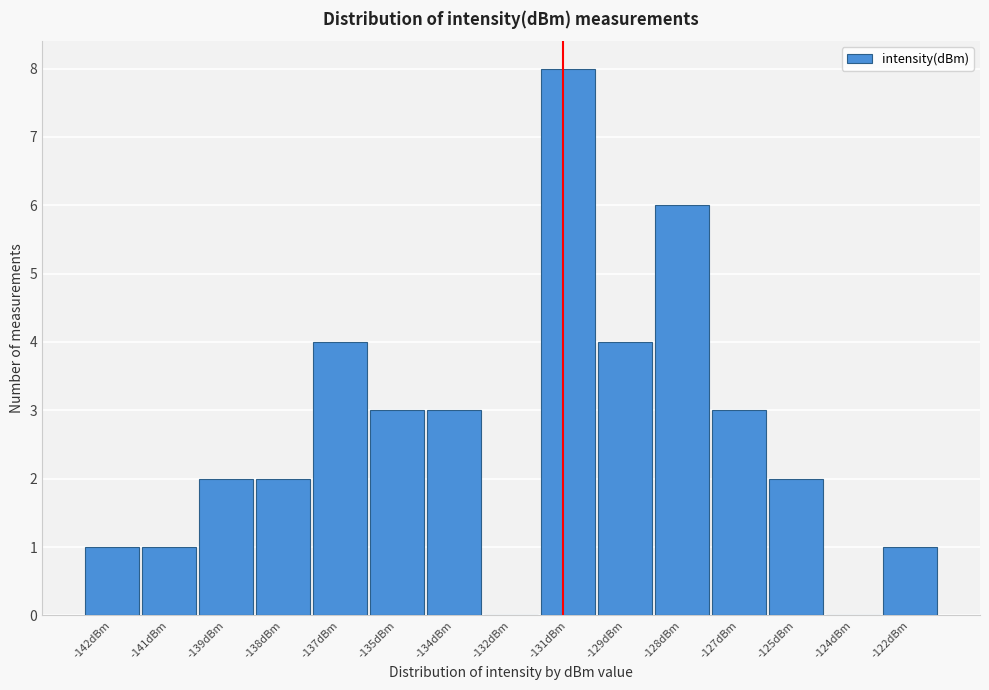

Reading right to left, transcribe all the data shown in this chart.

-122dBm=1	-124dBm=0	-125dBm=2	-127dBm=3	-128dBm=6	-129dBm=4	-131dBm=8	-132dBm=0	-134dBm=3	-135dBm=3	-137dBm=4	-138dBm=2	-139dBm=2	-141dBm=1	-142dBm=1